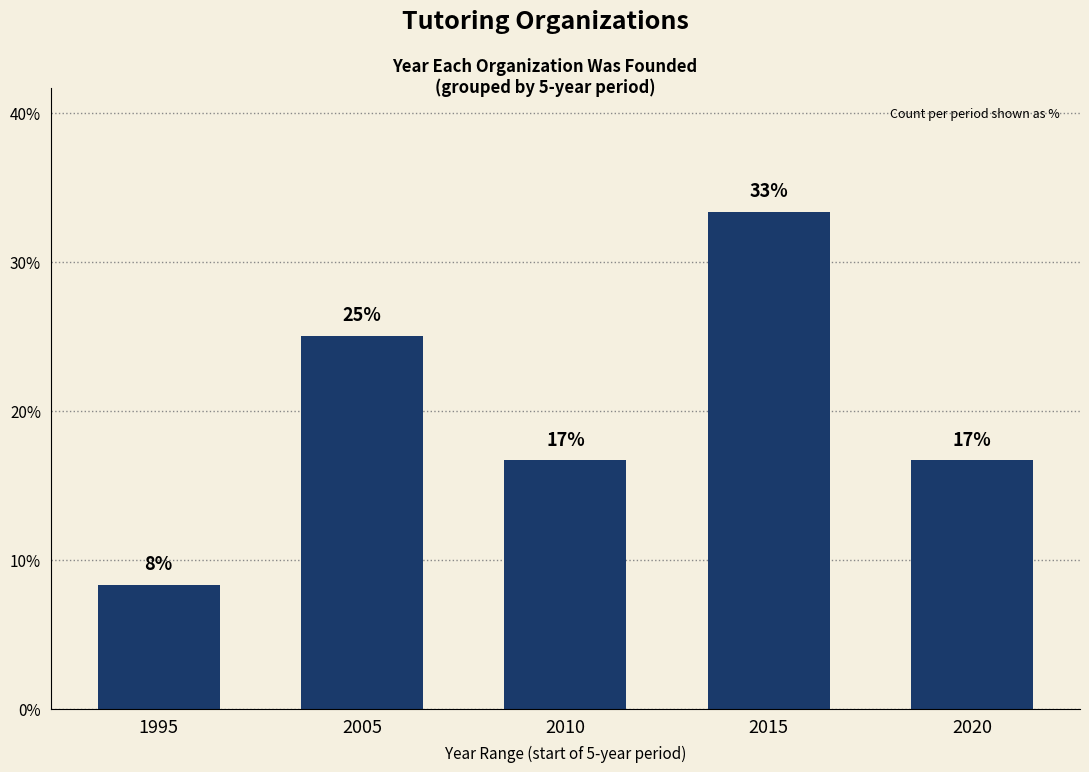

List the labels in order of value, largest first.

2015, 2005, 2010, 2020, 1995